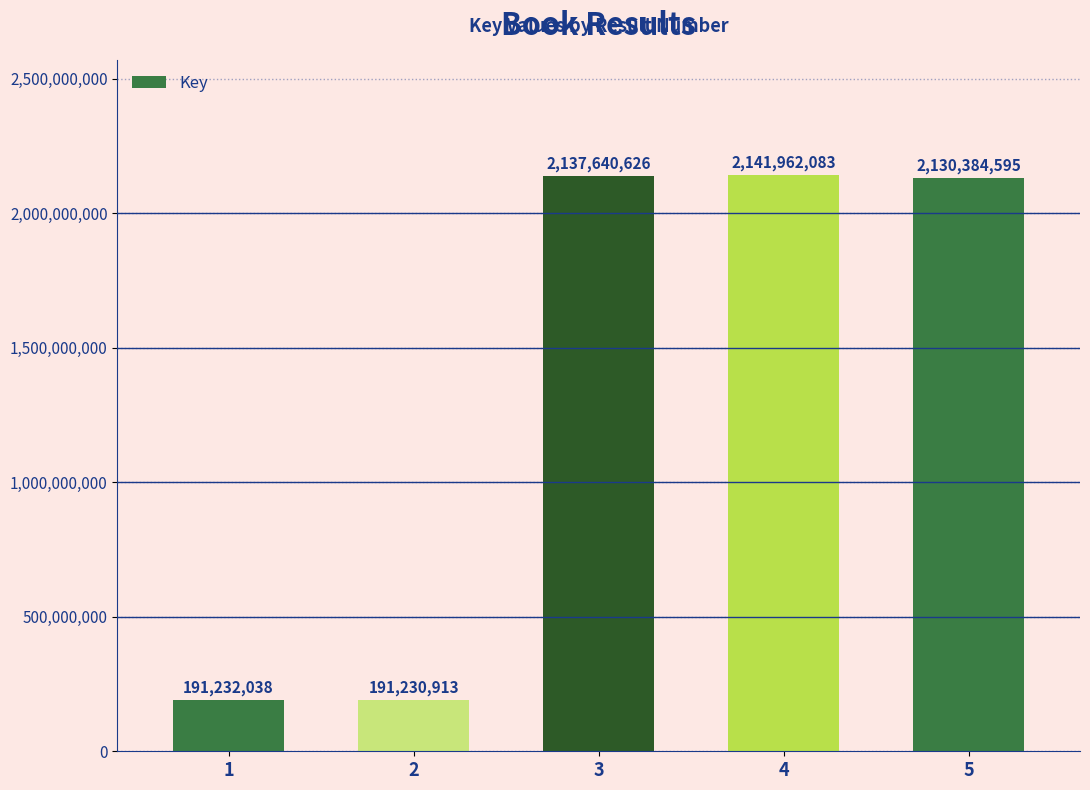

How many bars are there in total?

5